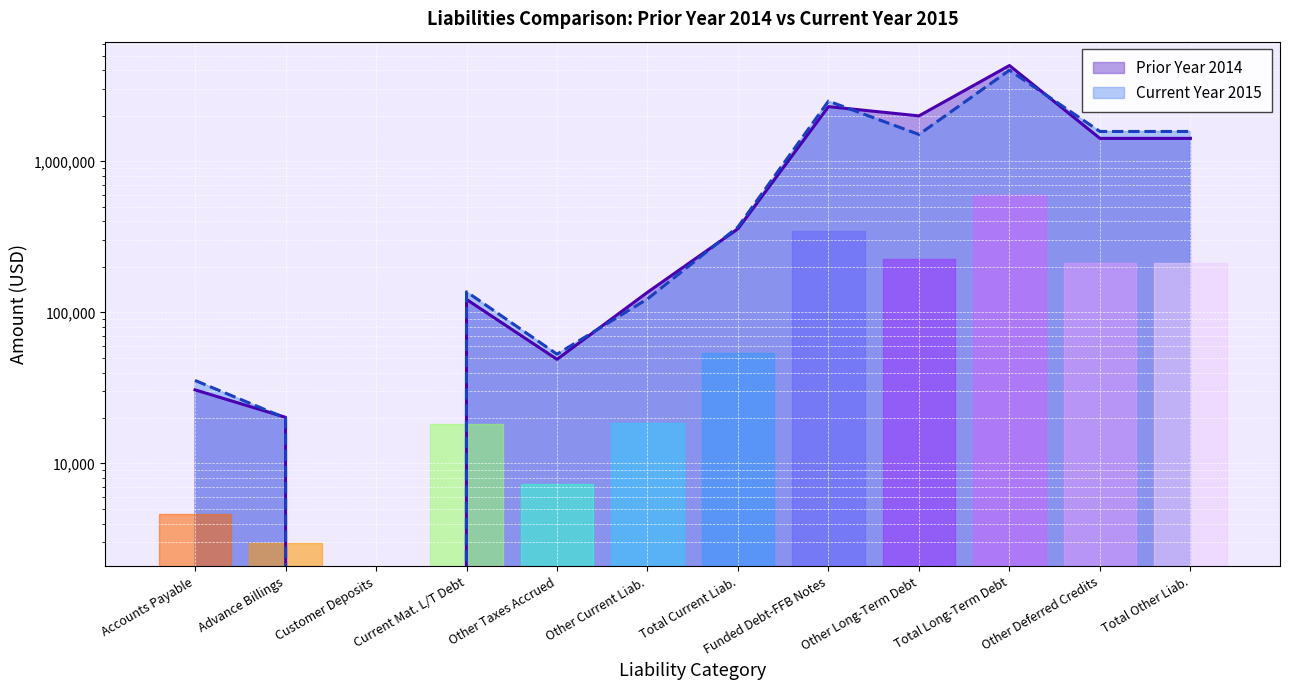

True or false: Current Year 2015 has a value of 137000 at Current Mat. L/T Debt.

True